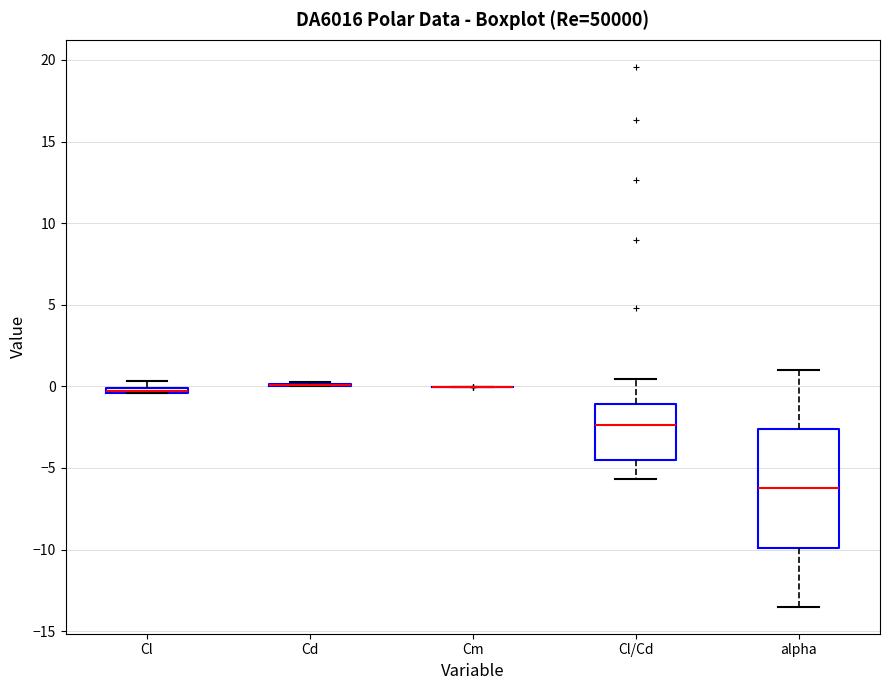

Where is the upper edge of the box for alpha on the y-axis? The values are not printed on the chart, so give them approximately, as read against the axis.

-2.5